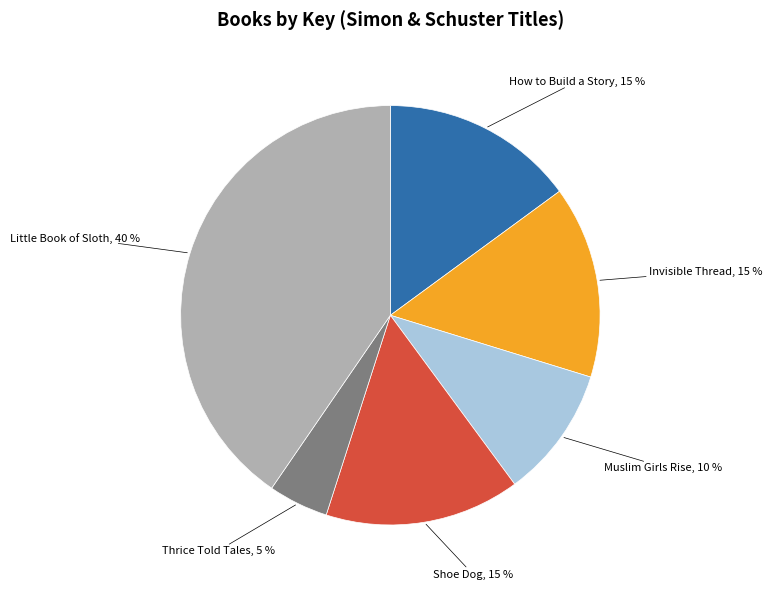

How many segments does this pie chart have?

6